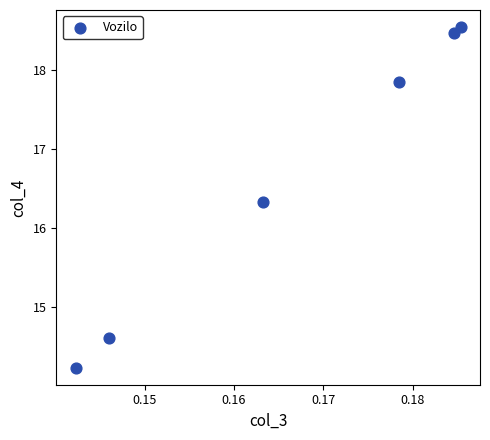

What Y value in the scatter plot is closest to 16?

16.3